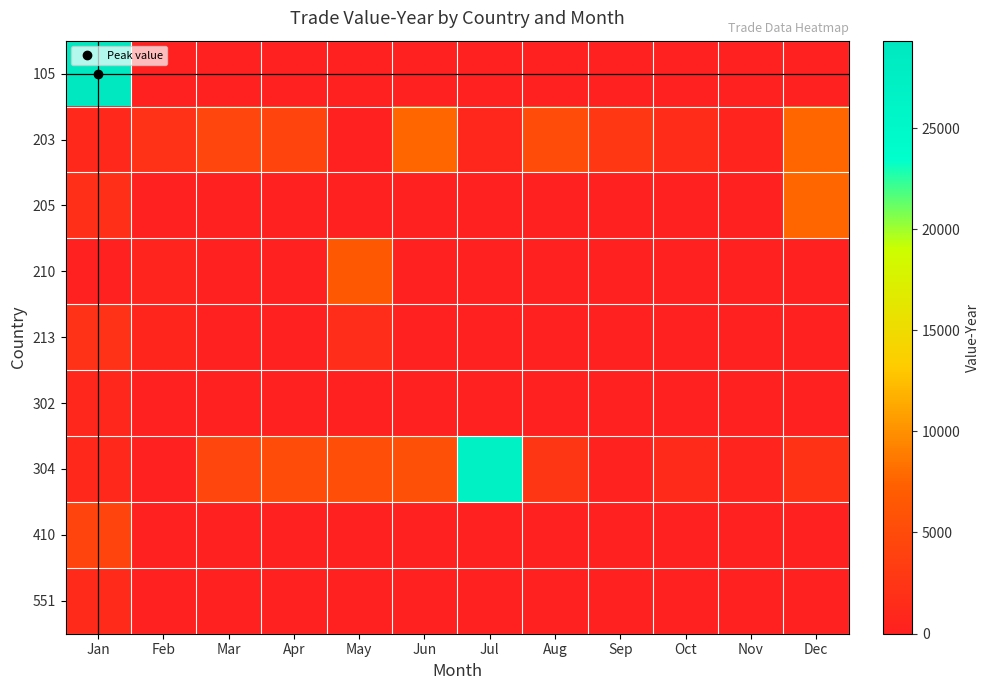

Rank the series at Jun from highest to lowest value.

203, 304, 105, 205, 210, 213, 302, 410, 551